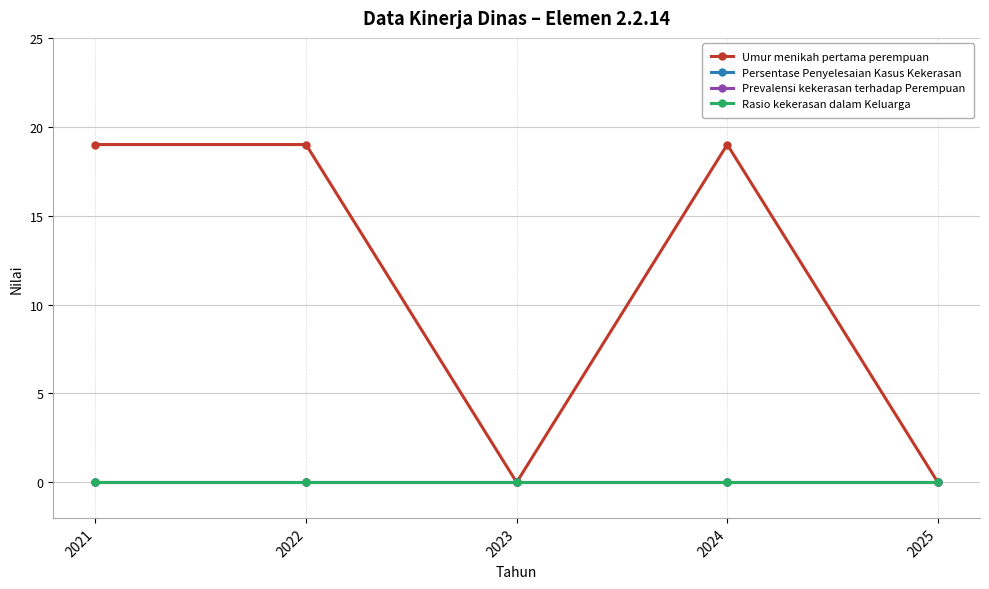

True or false: Rasio kekerasan dalam Keluarga and Persentase Penyelesaian Kasus Kekerasan cross at least once.

False